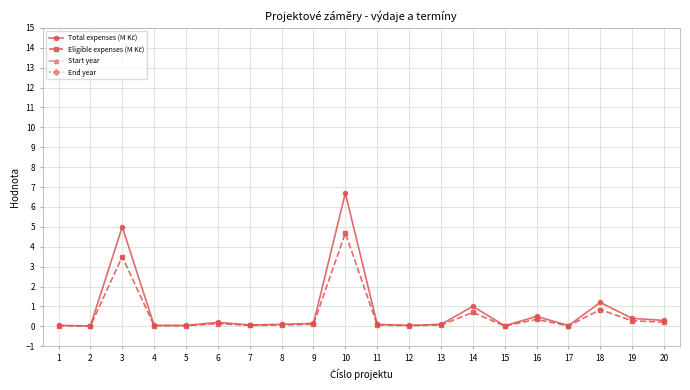

Rank the series by their maximum value, from highest to lowest.

End year, Start year, Total expenses (M Kč), Eligible expenses (M Kč)